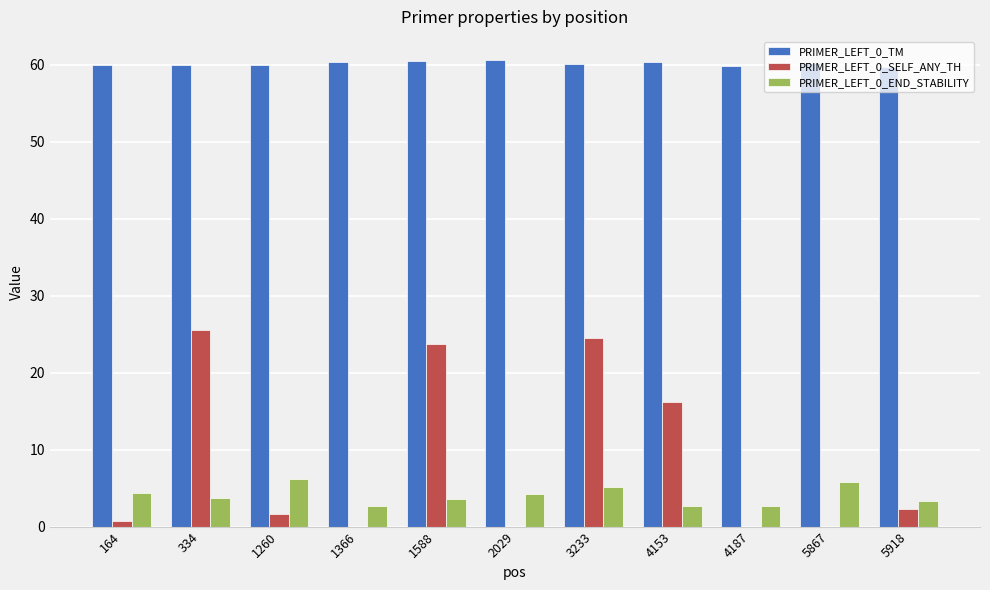

What is the sum of the PRIMER_LEFT_0_SELF_ANY_TH values at 1366 and 1588?

23.7